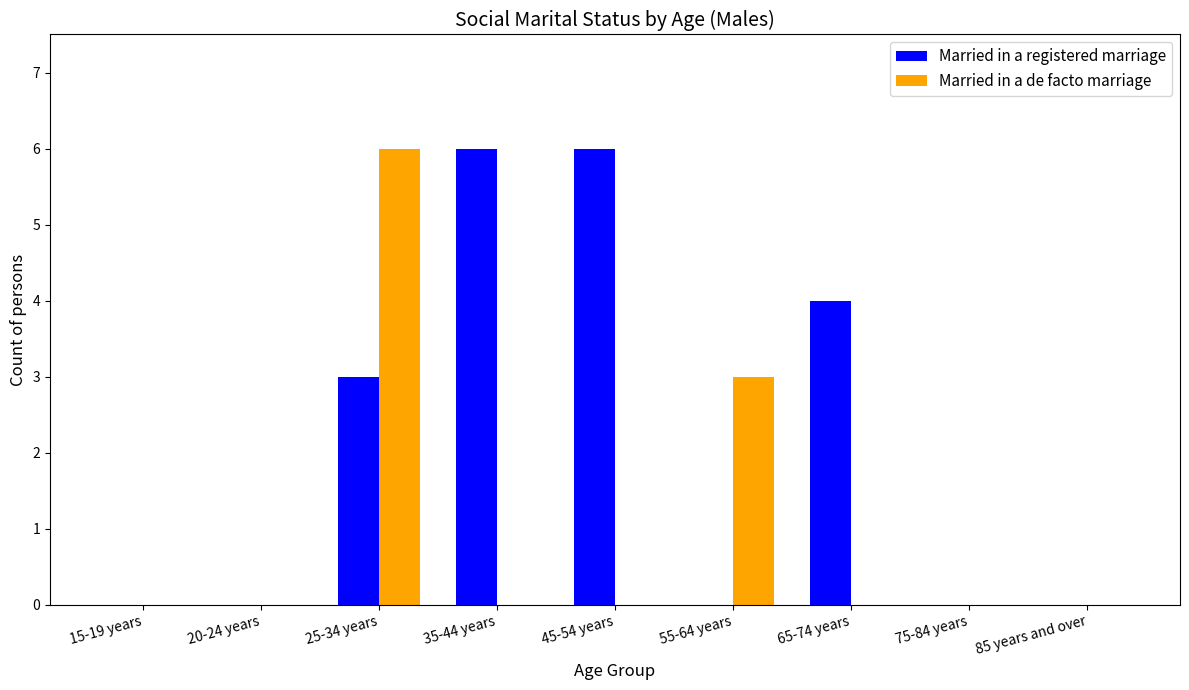

What is the maximum value shown in the chart?

6